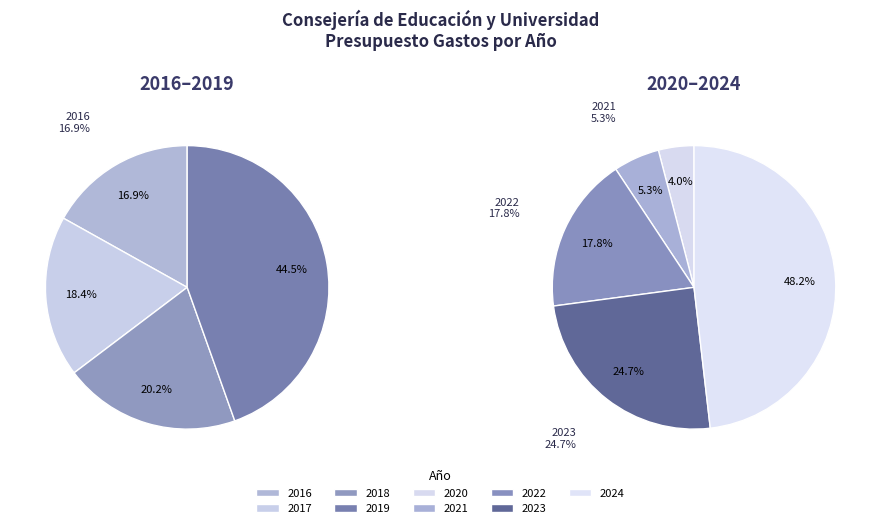

Do 2024 and 2022 together represent more than half of the pie?

Yes